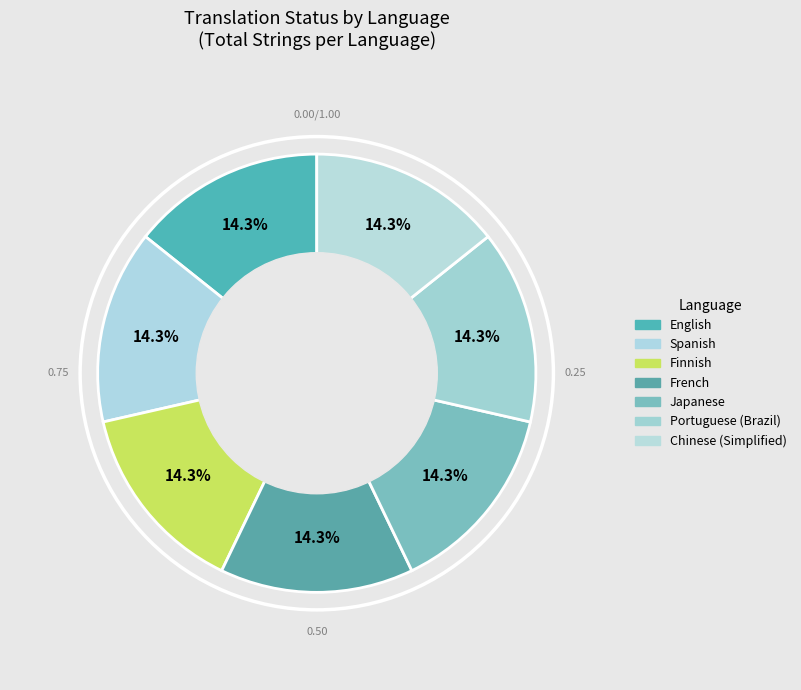

How many slices are in this pie chart?

7